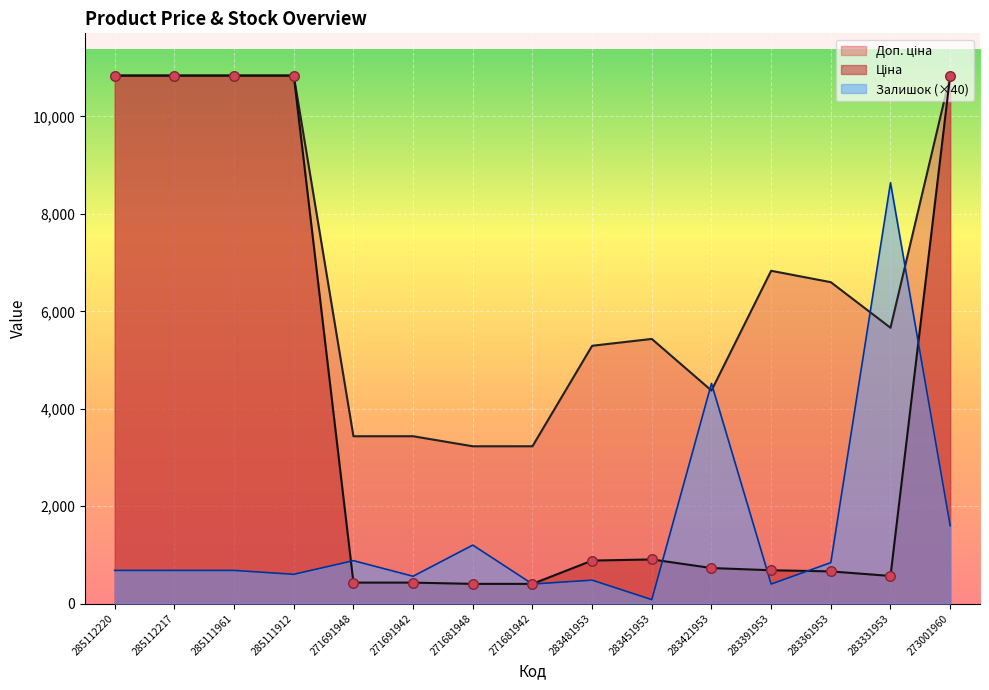

Which series contains the lowest Y value?

Залишок